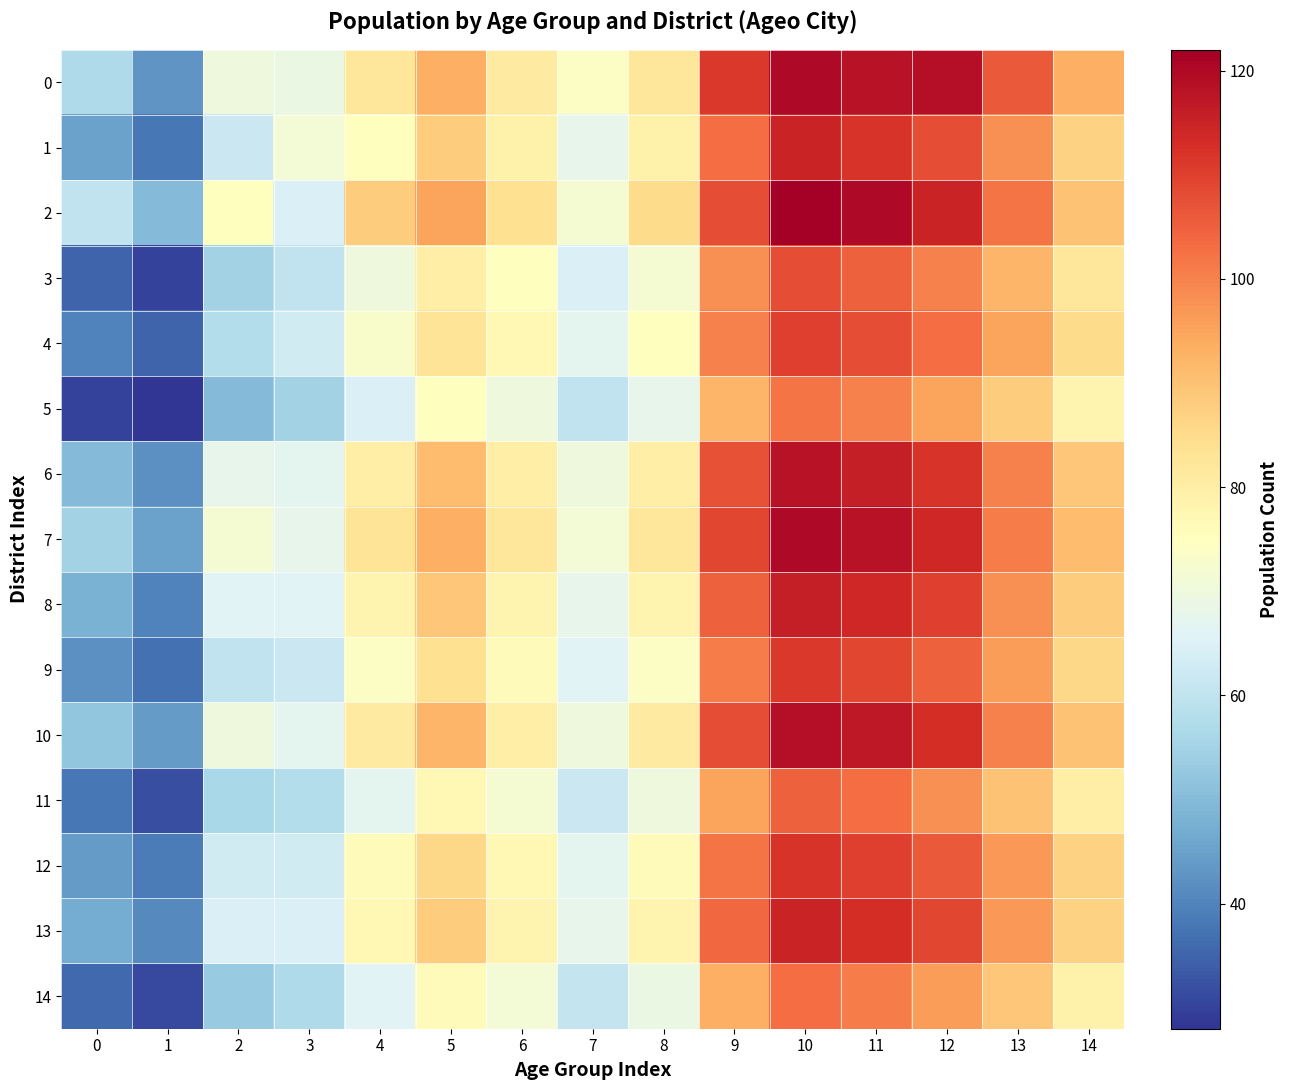

Reading left to right, transcribe all the data shown in this chart.

0: 0=57	1=43	2=70	3=69	4=82	5=93	6=81	7=74	8=82	9=111	10=120	11=118	12=119	13=106	14=93
1: 0=45	1=38	2=62	3=71	4=75	5=88	6=79	7=68	8=79	9=103	10=115	11=112	12=108	13=98	14=87
2: 0=60	1=50	2=75	3=65	4=88	5=95	6=84	7=72	8=85	9=108	10=122	11=120	12=115	13=102	14=90
3: 0=35	1=30	2=55	3=60	4=70	5=80	6=75	7=65	8=72	9=98	10=108	11=105	12=100	13=92	14=82
4: 0=40	1=35	2=58	3=63	4=73	5=83	6=77	7=67	8=75	9=100	10=110	11=108	12=103	13=95	14=85
5: 0=30	1=28	2=50	3=55	4=65	5=75	6=70	7=60	8=68	9=92	10=102	11=100	12=95	13=88	14=78
6: 0=50	1=42	2=68	3=67	4=80	5=91	6=80	7=70	8=80	9=107	10=118	11=116	12=112	13=100	14=89
7: 0=55	1=45	2=72	3=68	4=83	5=93	6=82	7=71	8=82	9=109	10=120	11=118	12=114	13=101	14=91
8: 0=48	1=40	2=66	3=66	4=78	5=89	6=78	7=68	8=78	9=105	10=116	11=114	12=110	13=98	14=88
9: 0=42	1=37	2=60	3=62	4=74	5=84	6=76	7=66	8=74	9=101	10=111	11=109	12=105	13=96	14=86
10: 0=52	1=44	2=70	3=67	4=81	5=92	6=80	7=70	8=81	9=108	10=119	11=117	12=113	13=100	14=90
11: 0=38	1=32	2=56	3=58	4=67	5=77	6=72	7=62	8=70	9=95	10=105	11=103	12=98	13=90	14=80
12: 0=44	1=39	2=63	3=63	4=76	5=86	6=77	7=67	8=76	9=102	10=112	11=110	12=106	13=97	14=87
13: 0=47	1=41	2=65	3=65	4=77	5=88	6=78	7=68	8=78	9=104	10=115	11=113	12=109	13=97	14=87
14: 0=36	1=31	2=53	3=57	4=66	5=76	6=71	7=61	8=69	9=93	10=103	11=101	12=96	13=89	14=79